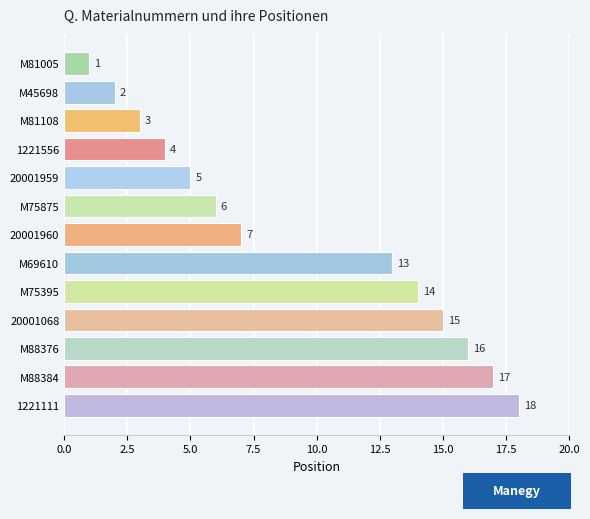

Reading top to bottom, extract all data points from this chart.

1	2	3	4	5	6	7	13	14	15	16	17	18